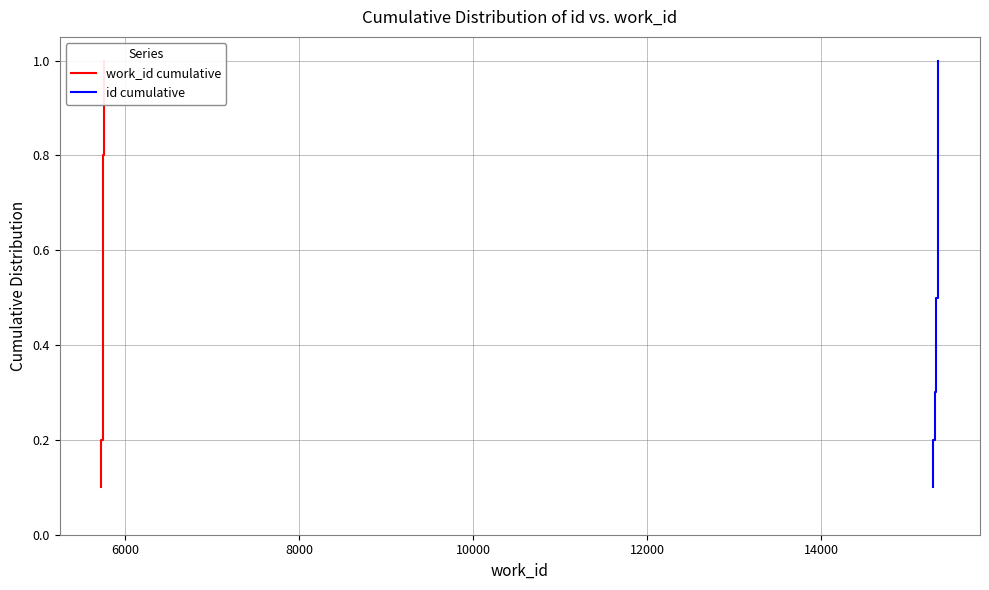

Rank the series by their maximum value, from lowest to highest.

work_id cumulative, id cumulative